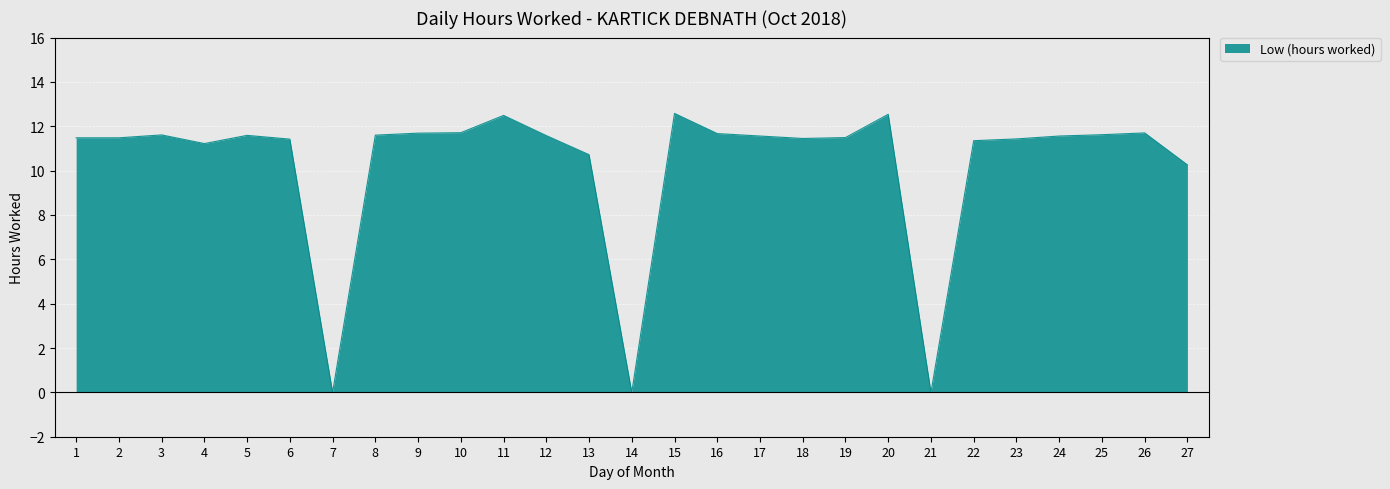

The chart shows a value of 5.7 at 9. True or false?

False